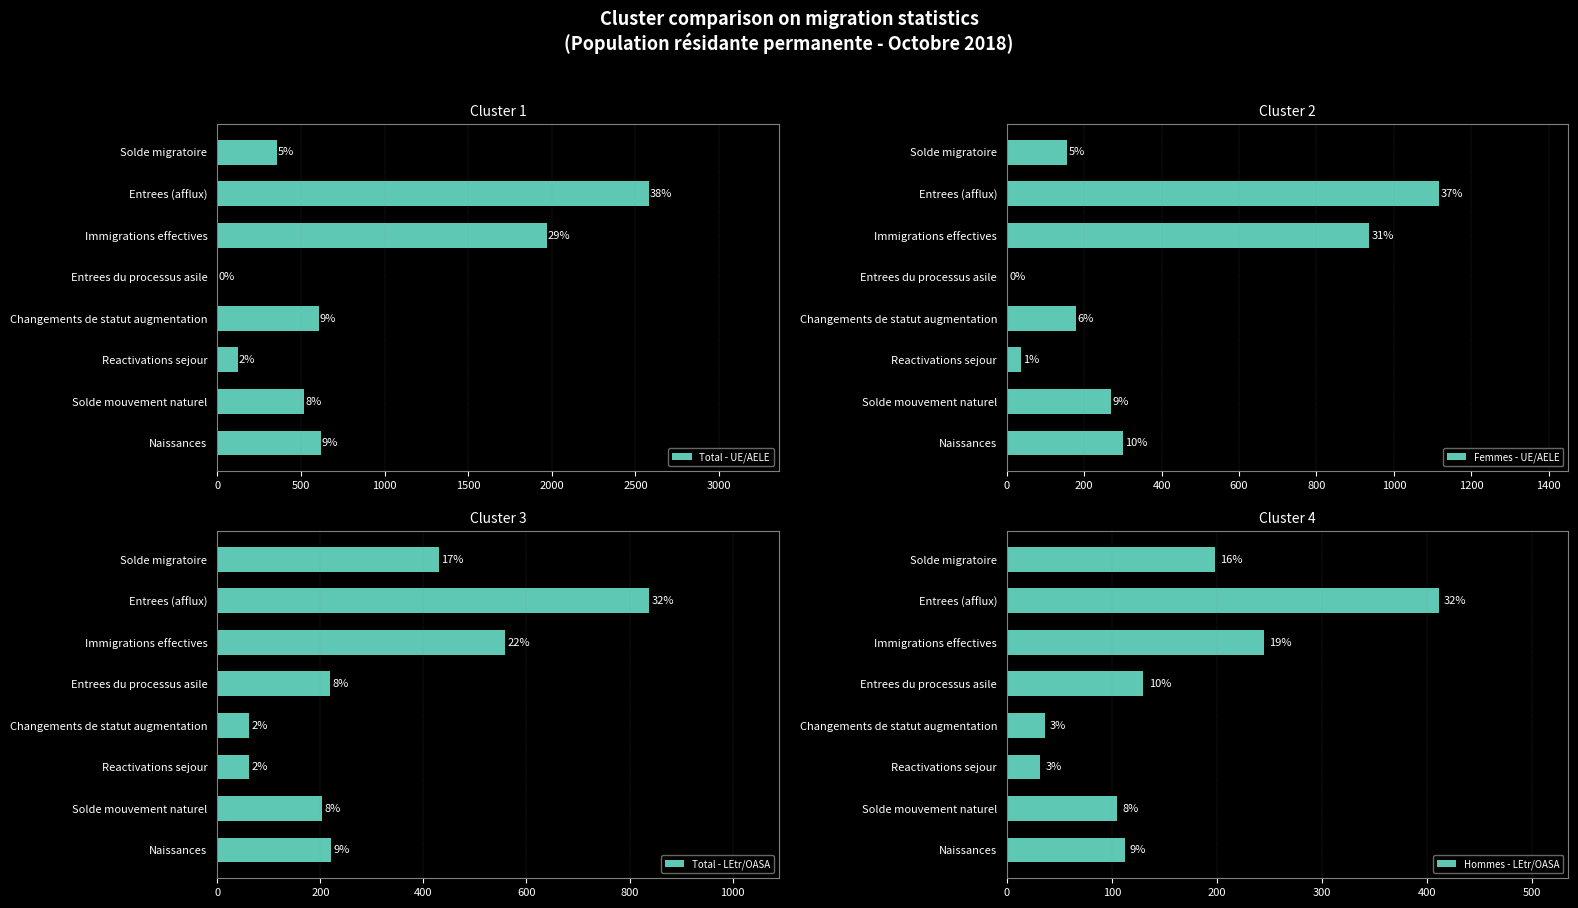

True or false: Femmes - UE/AELE has a value of 1 at Entrees du processus asile.

True